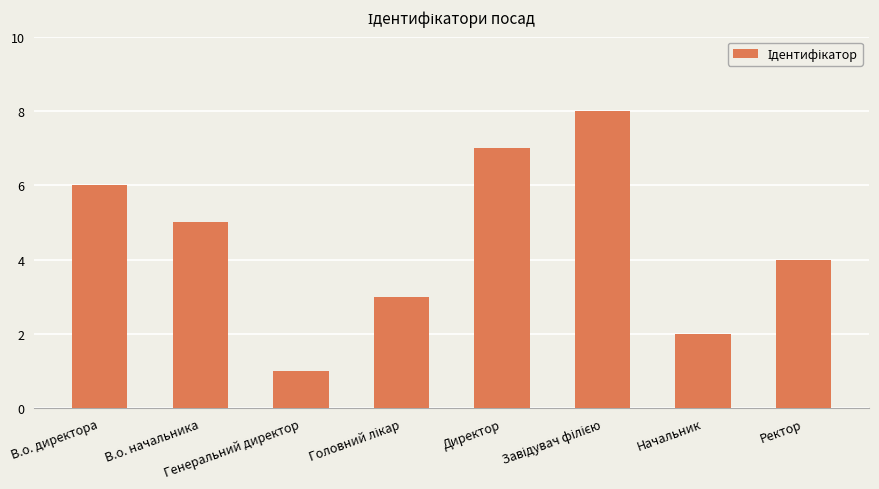

What is the difference between the maximum and minimum values?

7